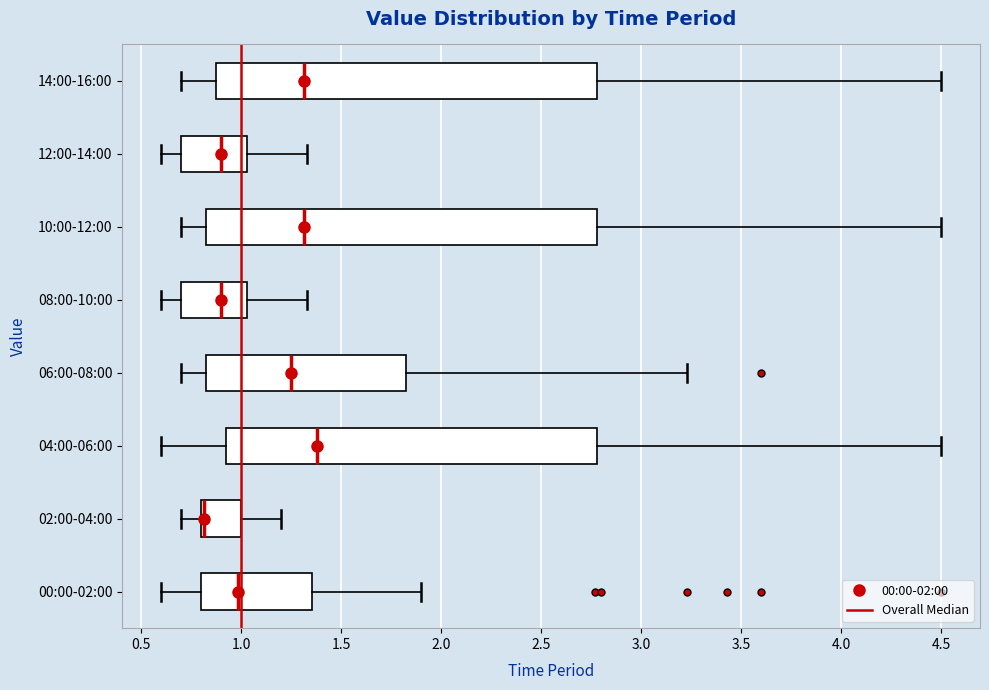

Where is the left edge of the box for 00:00-02:00 on the x-axis? The values are not printed on the chart, so give them approximately, as read against the axis.

0.80